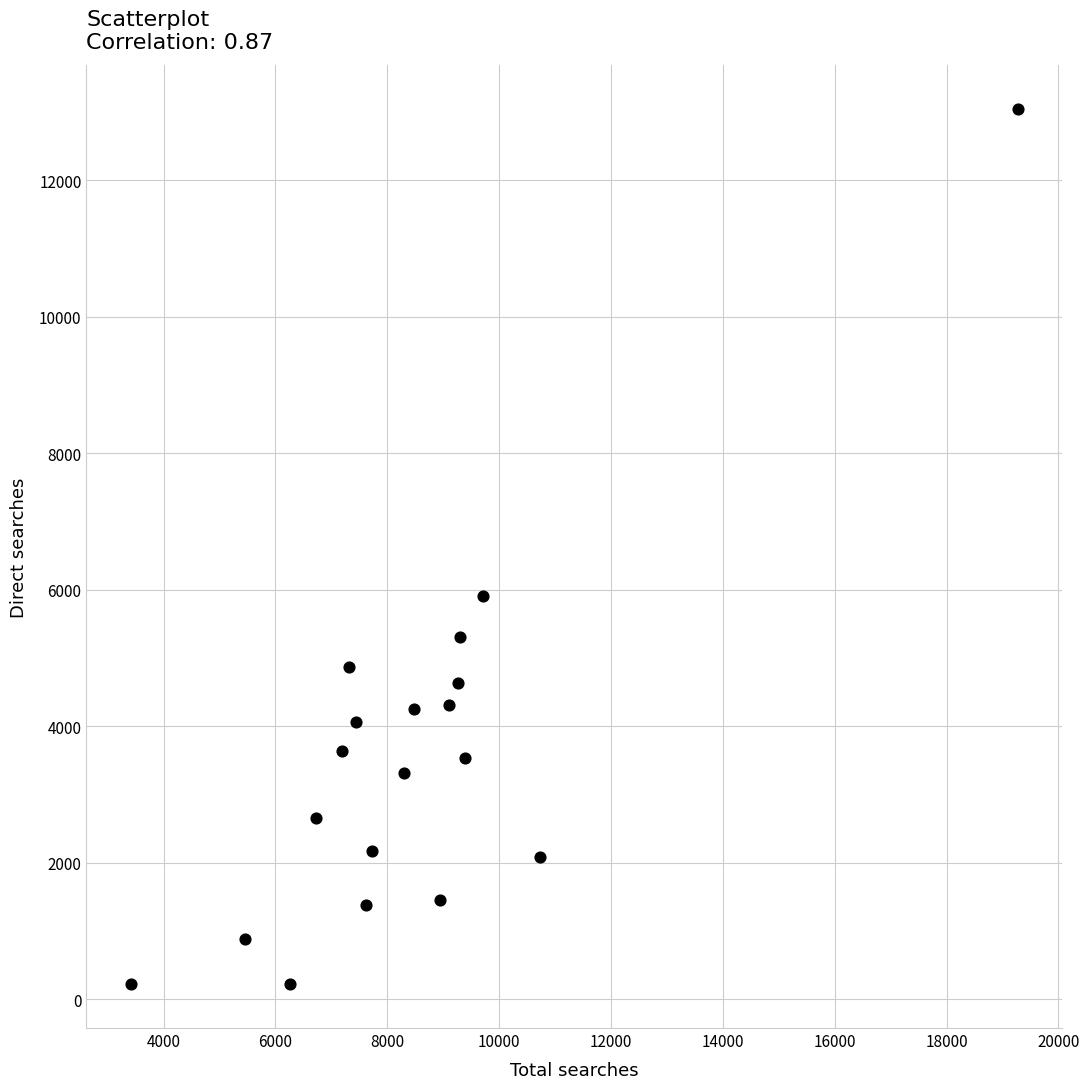

What is the range of Y values (max minus min)?

12832